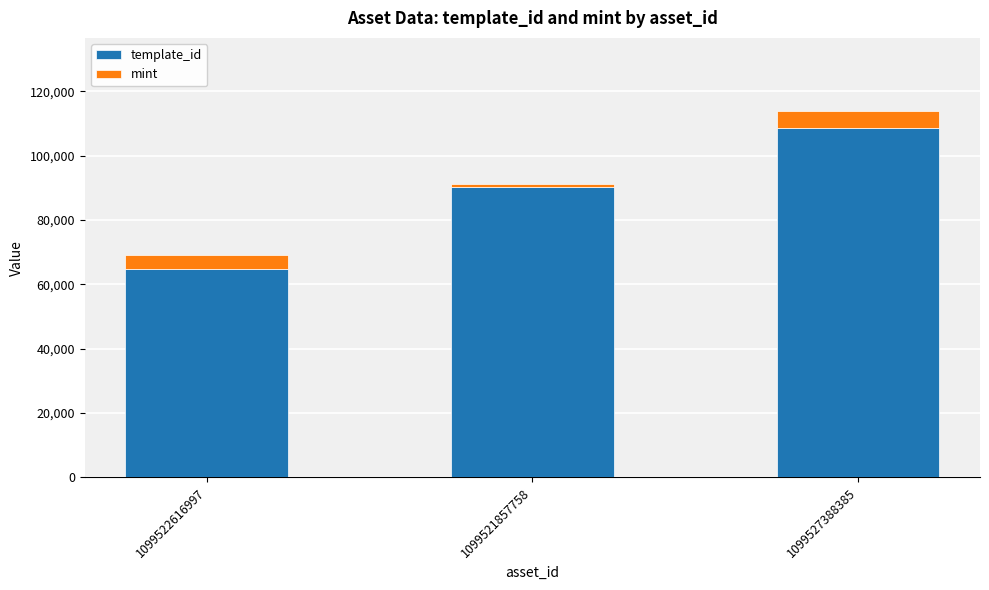

At which category is the sum across all series the highest?

1099527388385